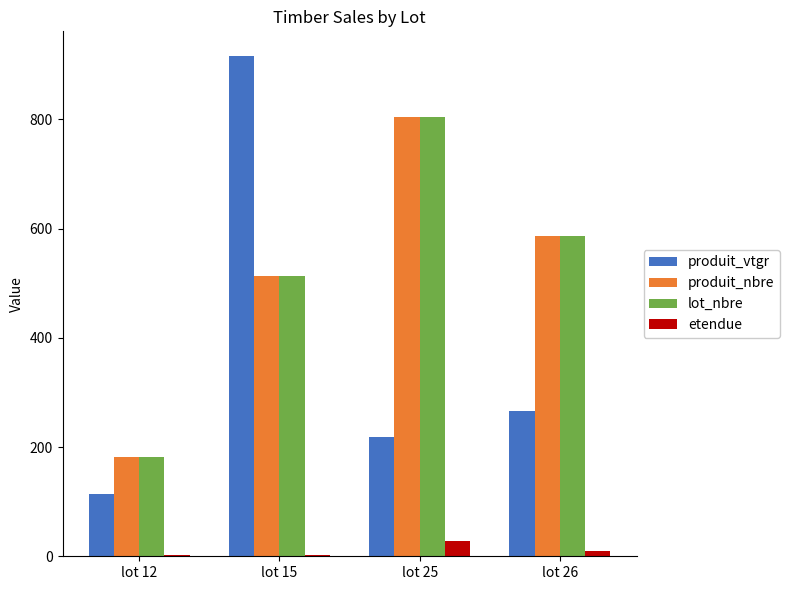

What is the maximum value for lot_nbre?

804.0